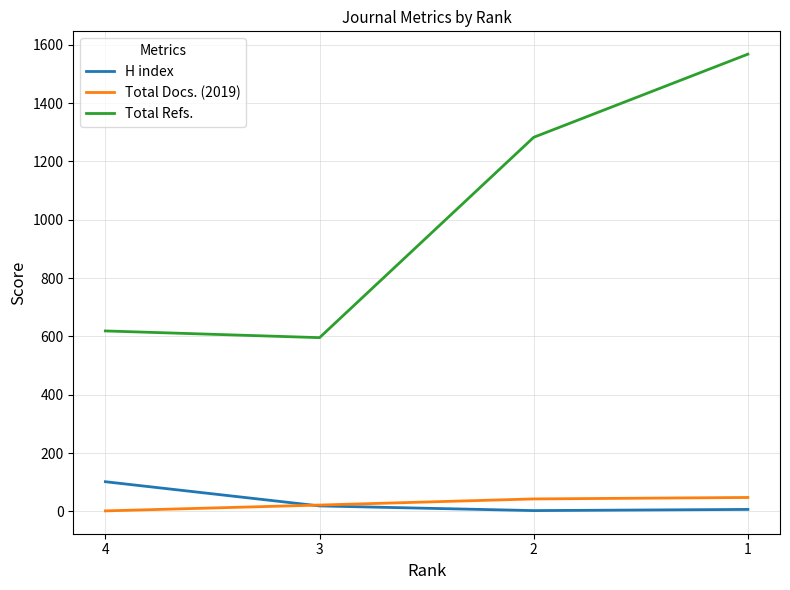

True or false: Total Docs. (2019) and Total Refs. intersect in this chart.

False